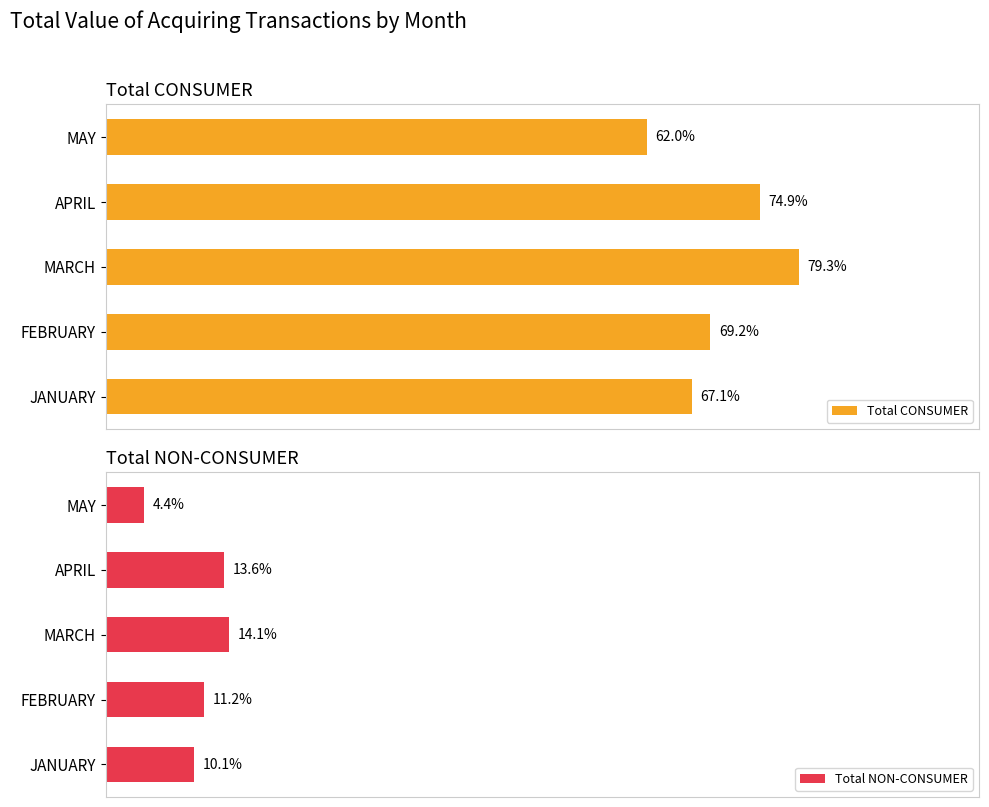

At how many categories does at least one series exceed 553367613?

5